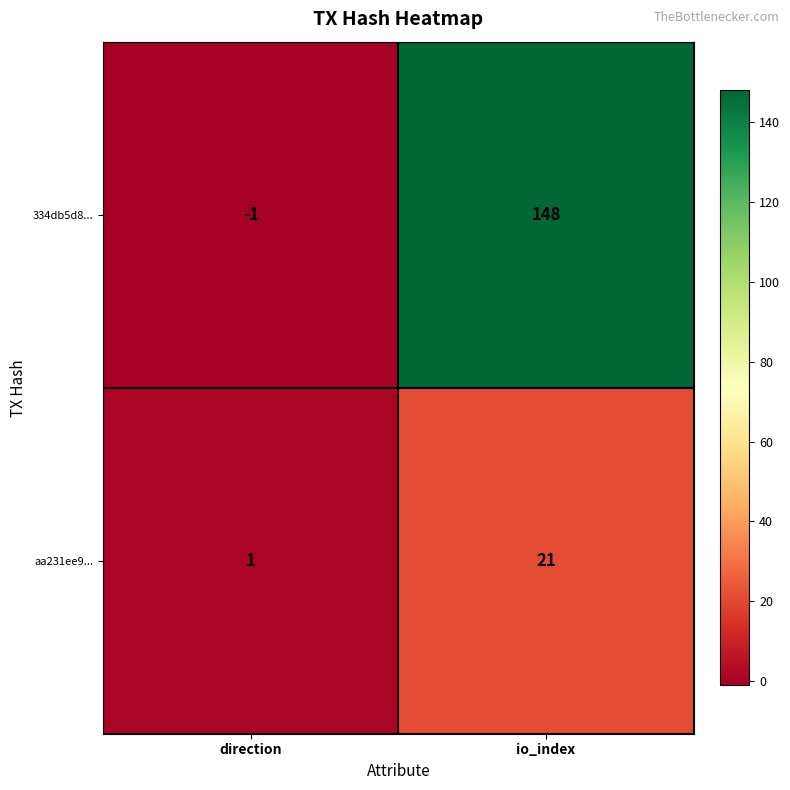

What is the difference between the highest and lowest values at io_index?

127